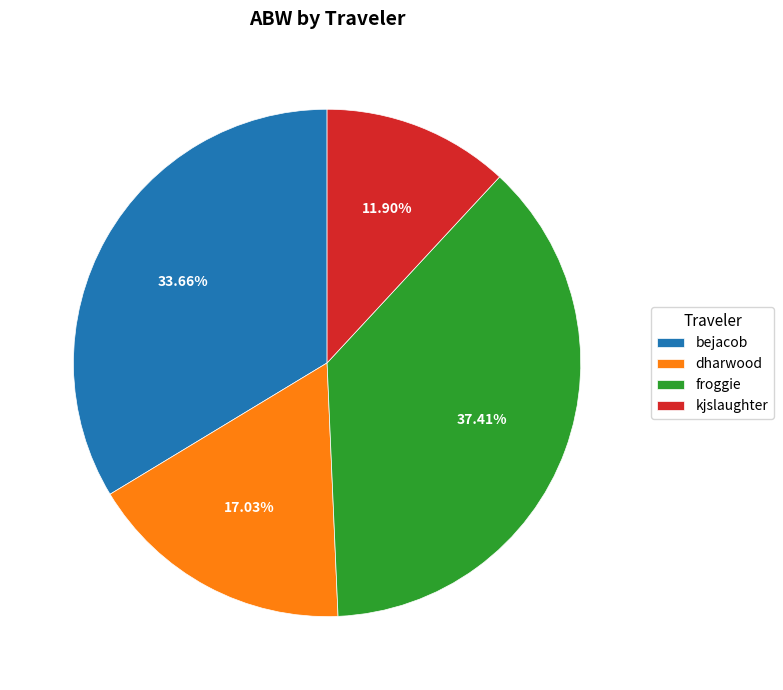

Is it true that bejacob is 42% of the pie?

False